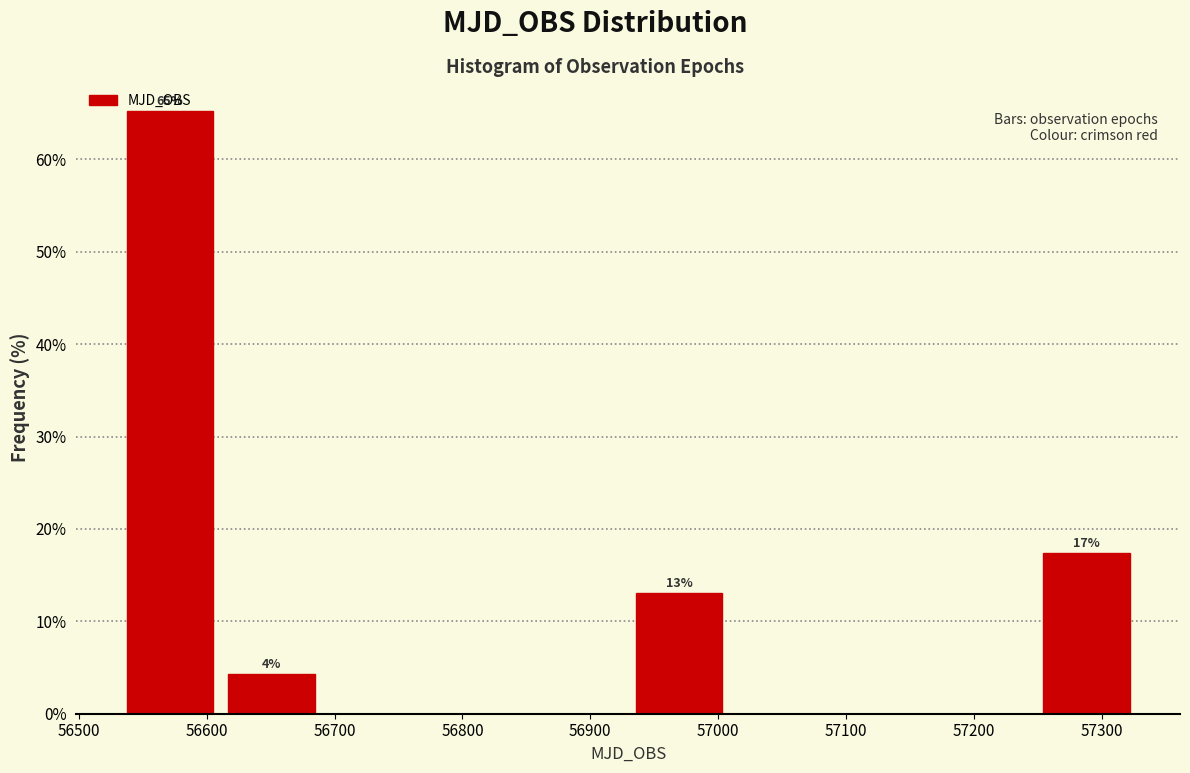

Over which range of the x-axis is the bar tallest?

56540 to 56620